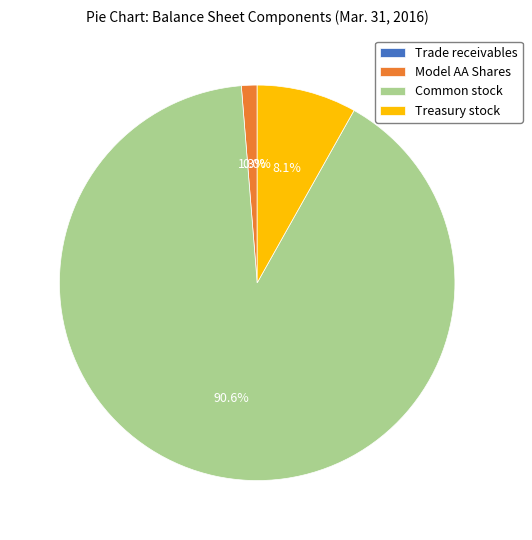

Which has a higher value, Model AA Shares or Common stock?

Common stock